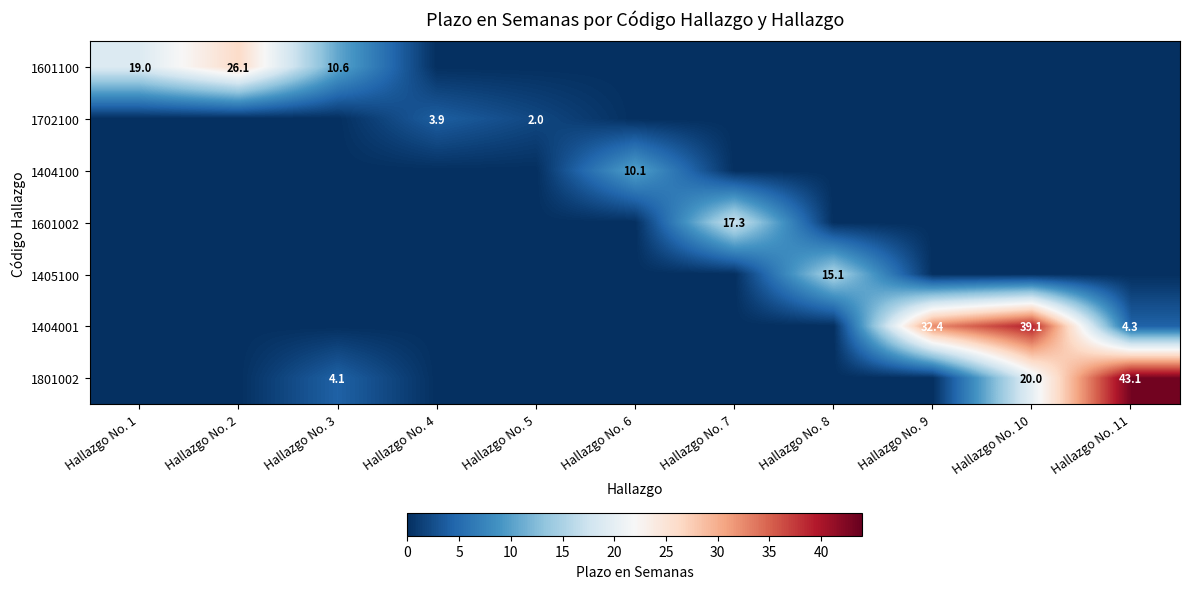

How many distinct data groups are displayed?

7